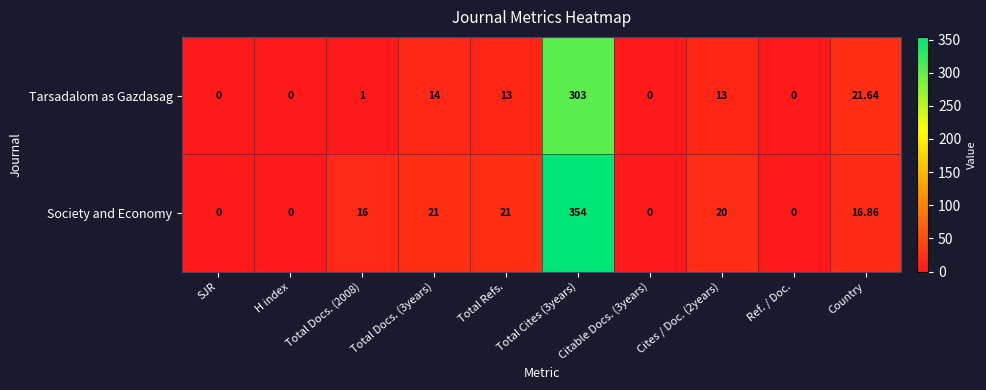

Rank the series by their average value, from highest to lowest.

Society and Economy, Tarsadalom as Gazdasag